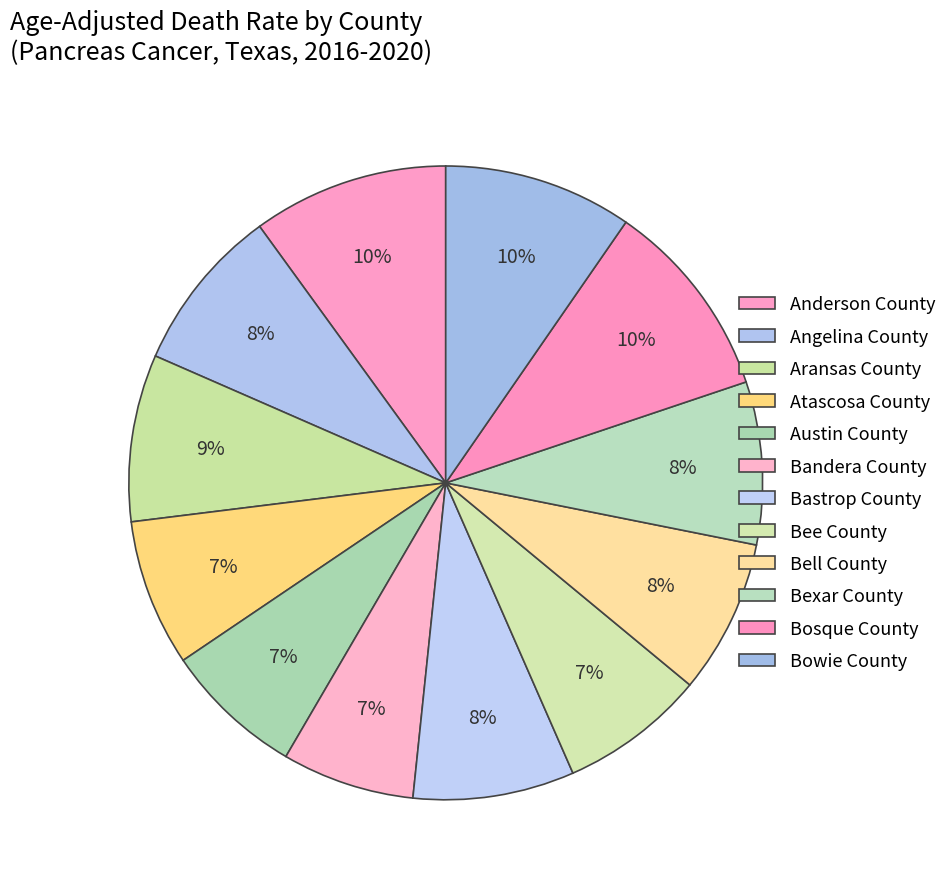

How many segments does this pie chart have?

12